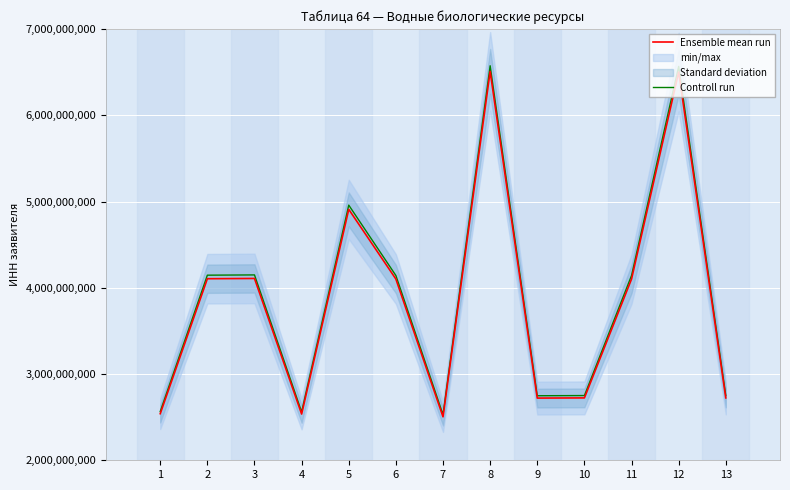

Is it true that Controll run equals 2163603695.3 at 12?

False